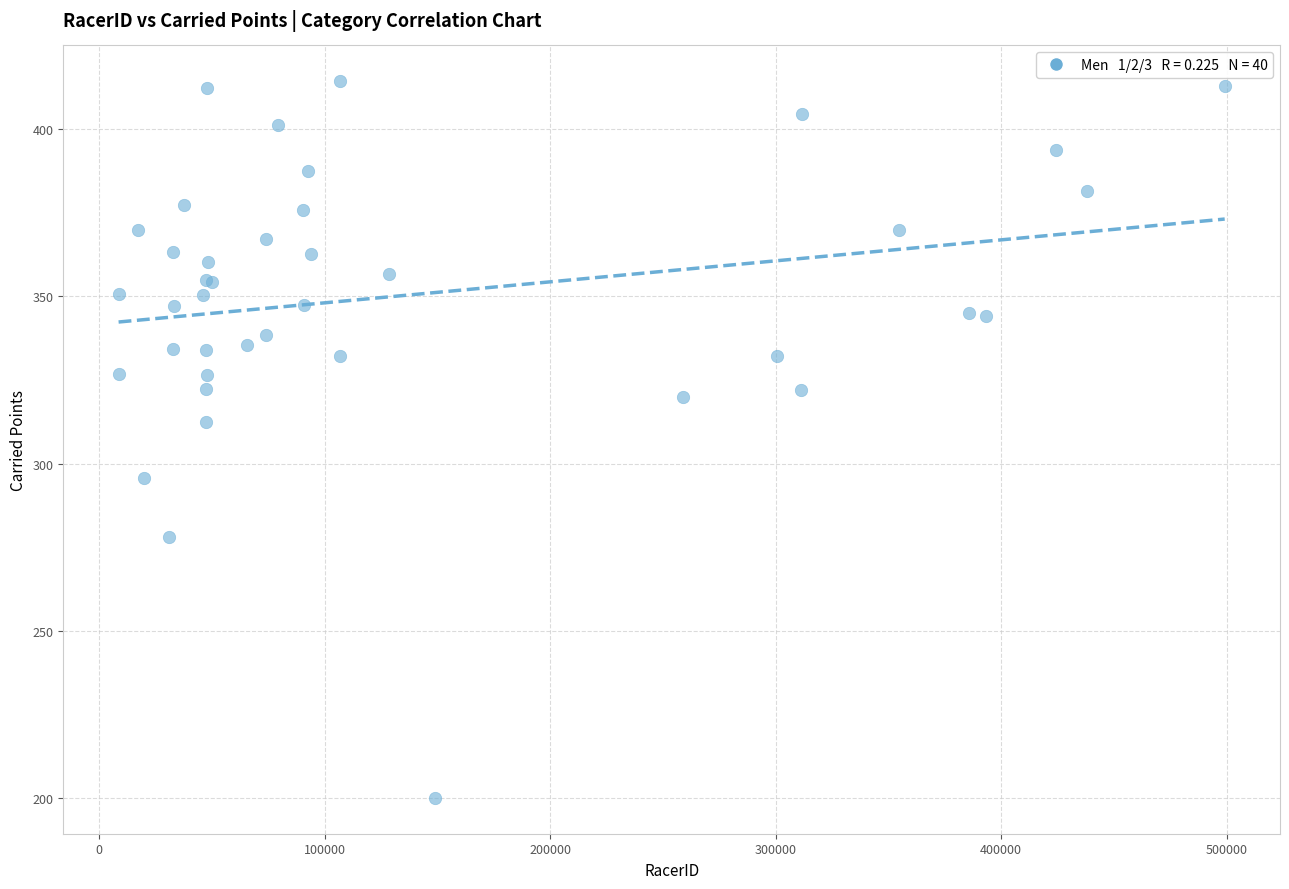

What Y value in the scatter plot is closest to 307?

312.5